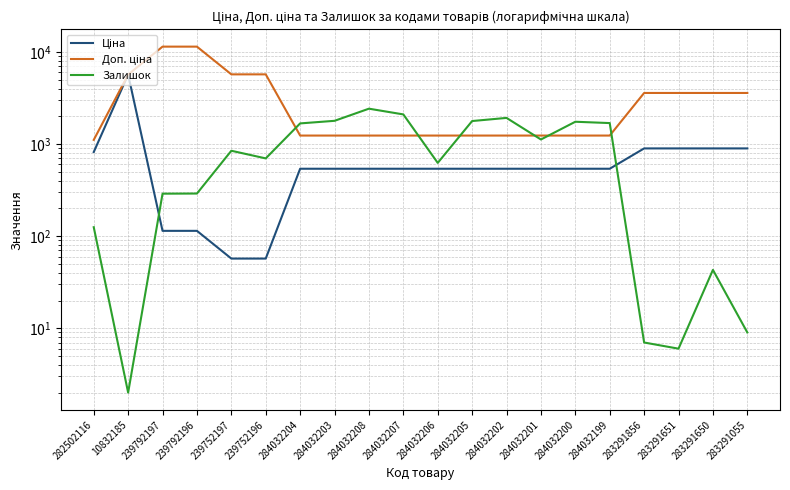

Rank the series by their maximum value, from highest to lowest.

Доп. ціна, Ціна, Залишок